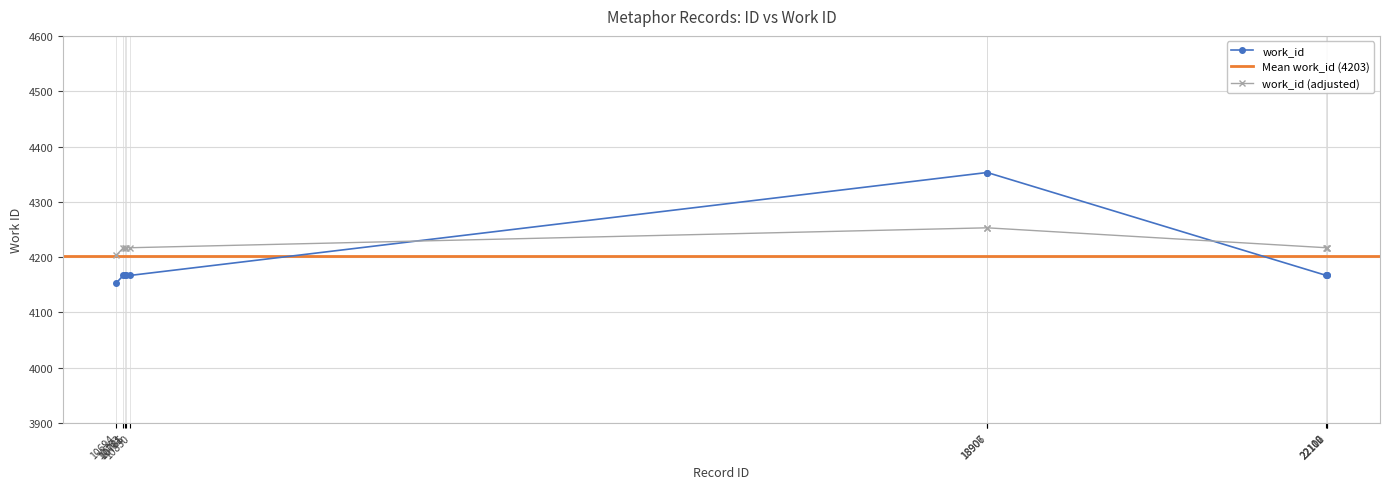

Which has a higher value, 10830 or 10785?

10830